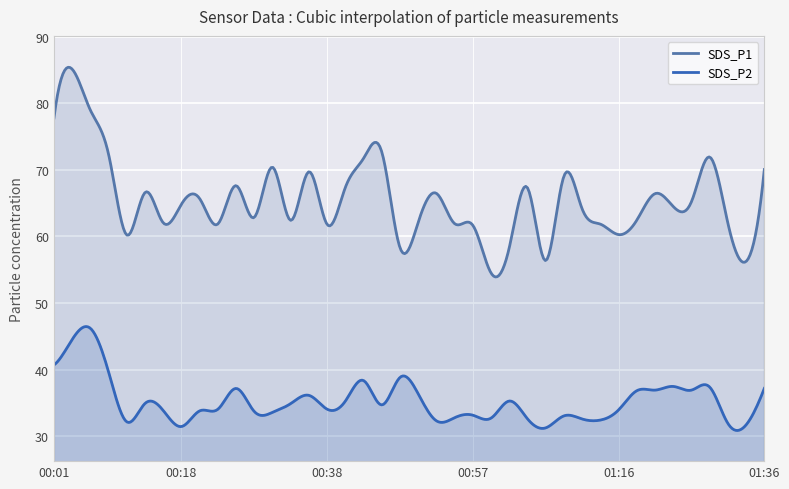

Between 29 and 35, which series saw the biggest shift?

SDS_P2